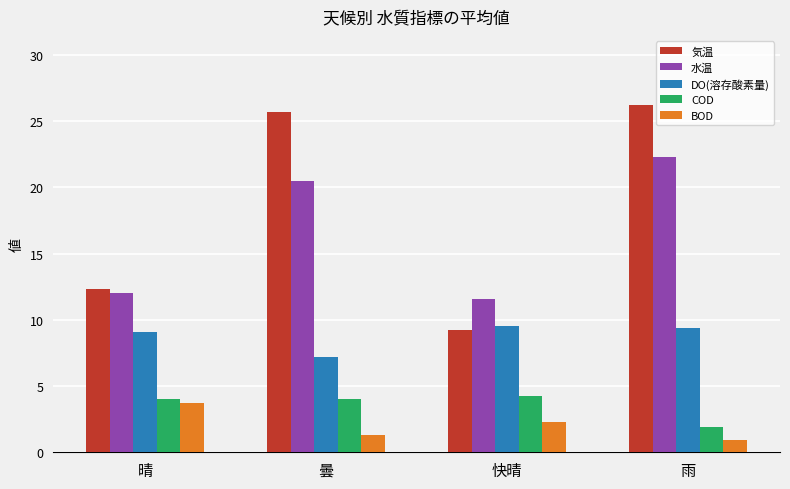

What is the difference between the maximum and minimum values in the DO(溶存酸素量) series?

2.3